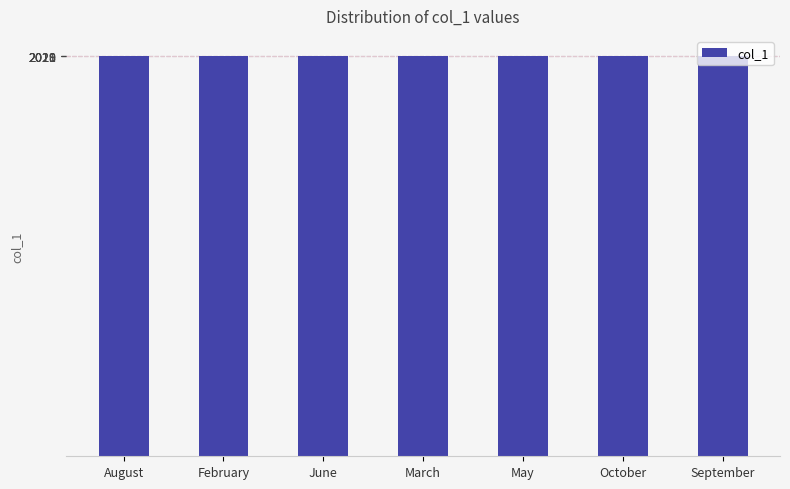

Is it true that the value at February is 2020.0?

True